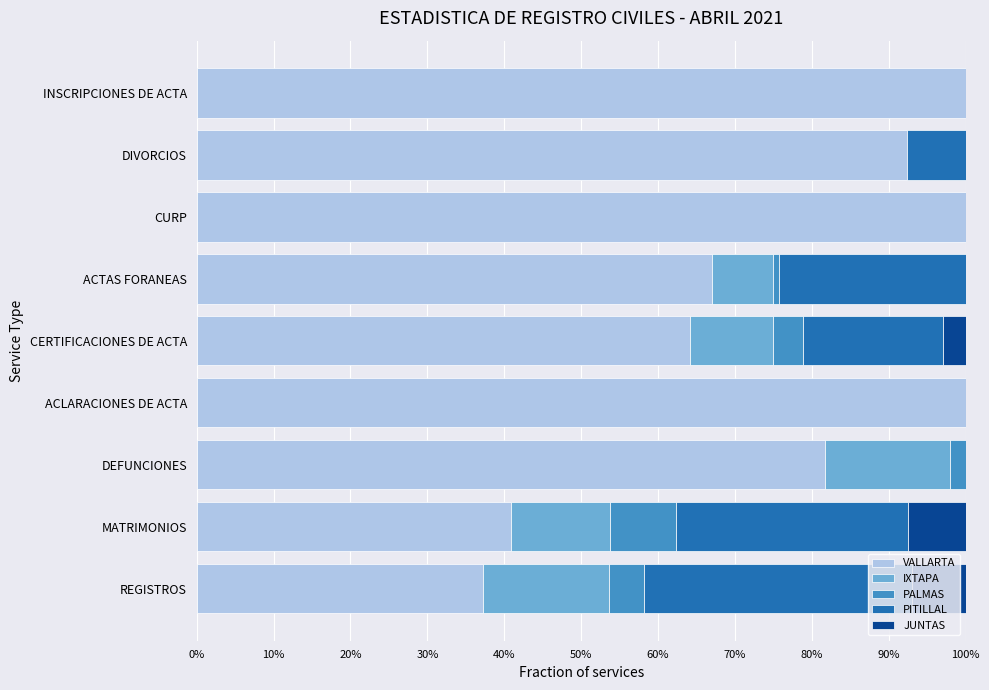

What are all the series names shown in the legend?

VALLARTA, IXTAPA, PALMAS, PITILLAL, JUNTAS